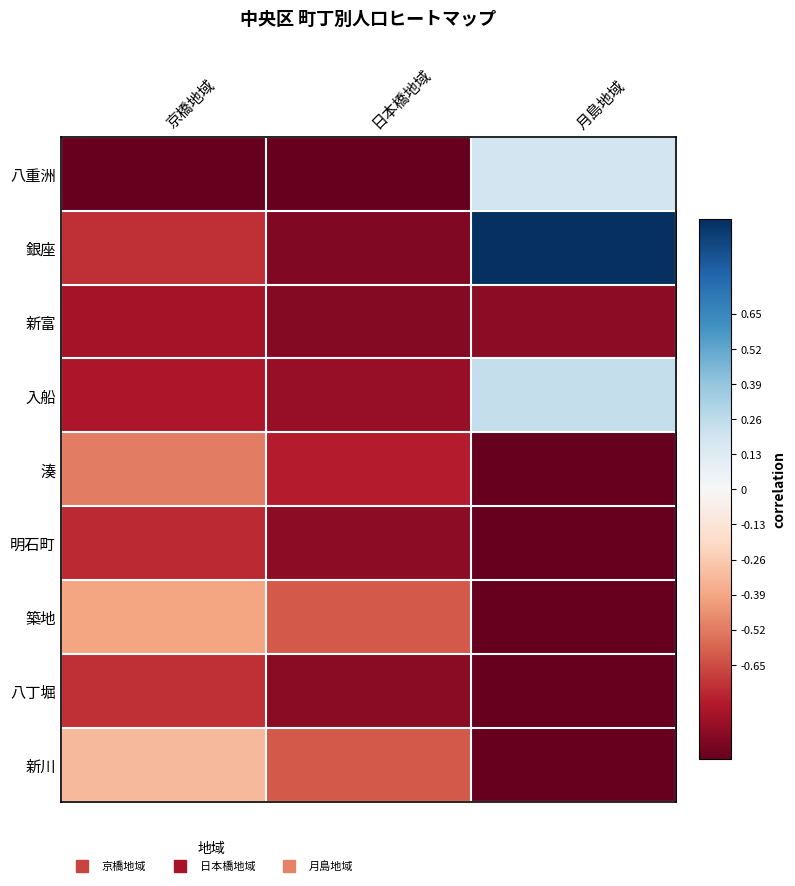

Which series has the largest range (max minus min)?

銀座